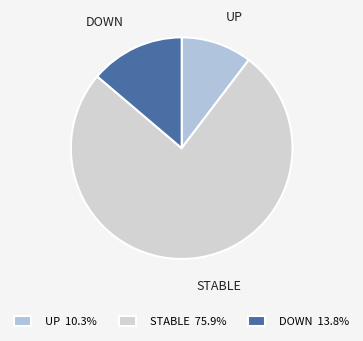

How many segments does this pie chart have?

3